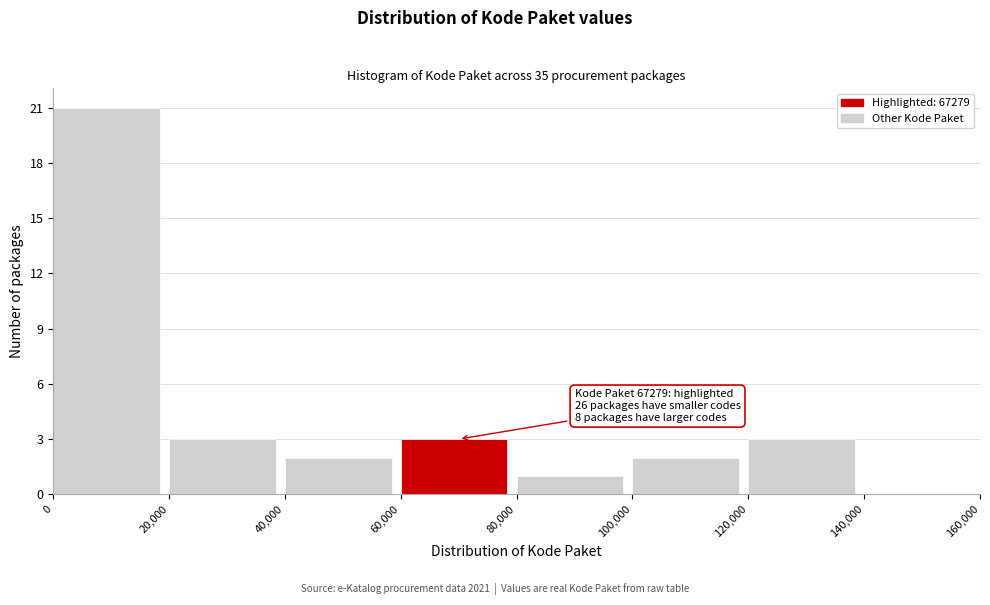

Which range on the x-axis has the tallest bar?

0 to 20,000